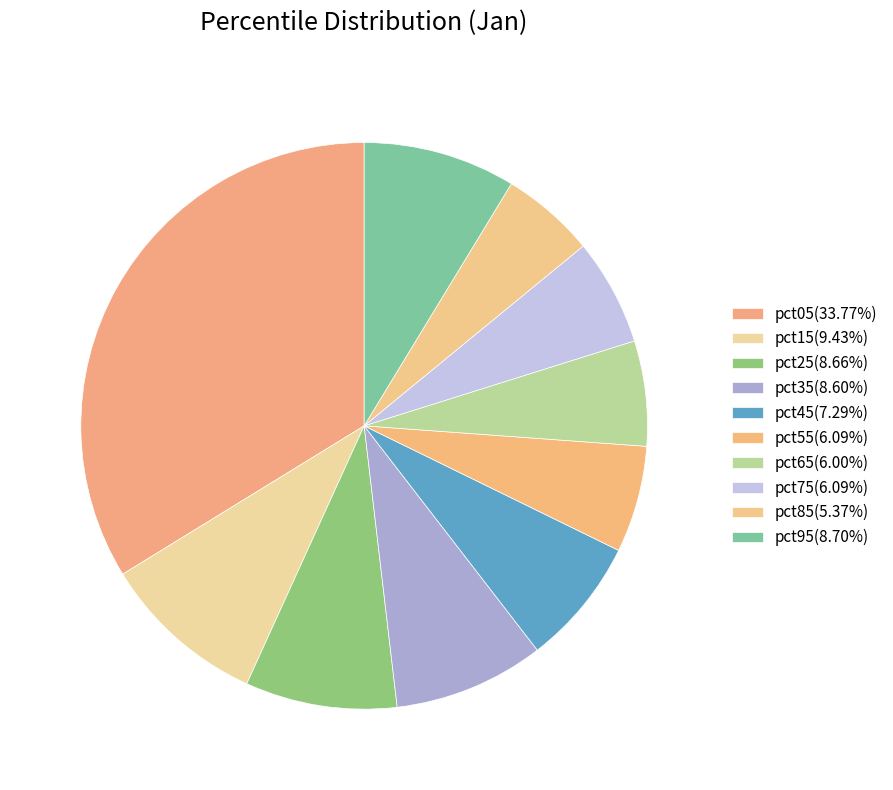

To the nearest percent, what percentage of the pie is pct75?

6%